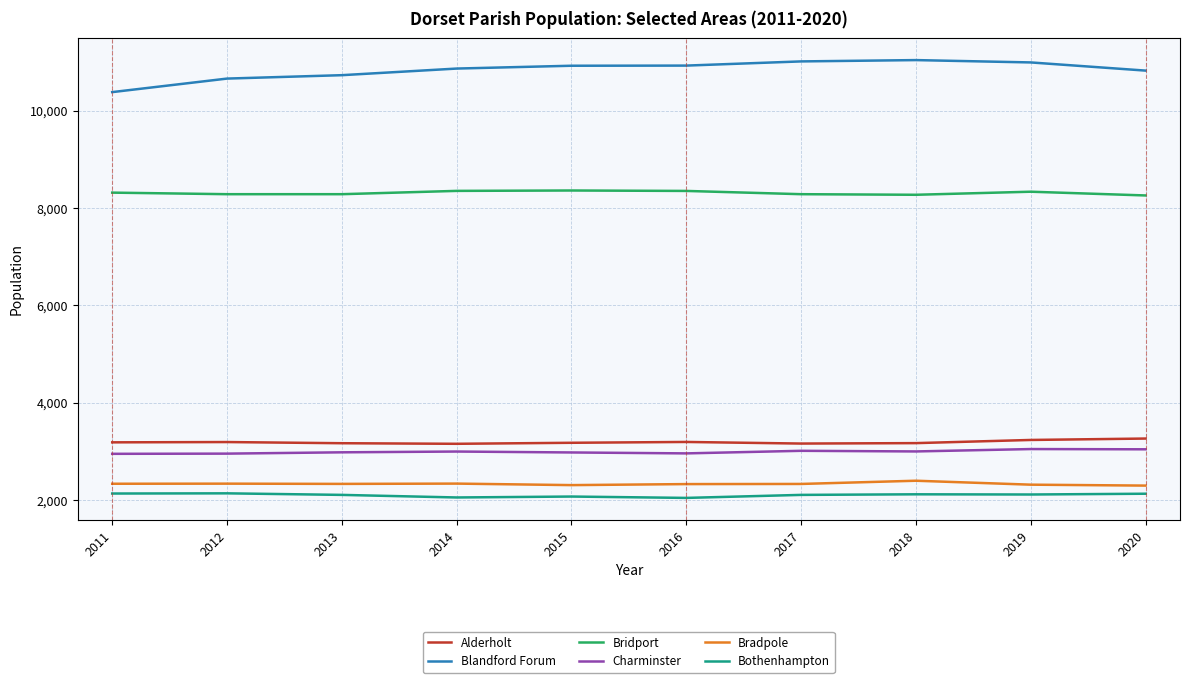

What is the total value across all series at 2019?

30032